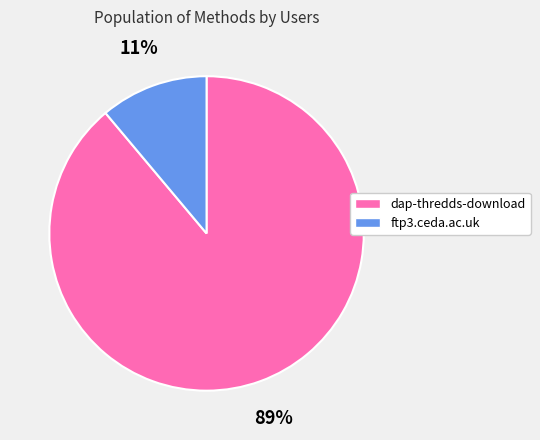

Is there any slice that represents more than half of the pie?

Yes